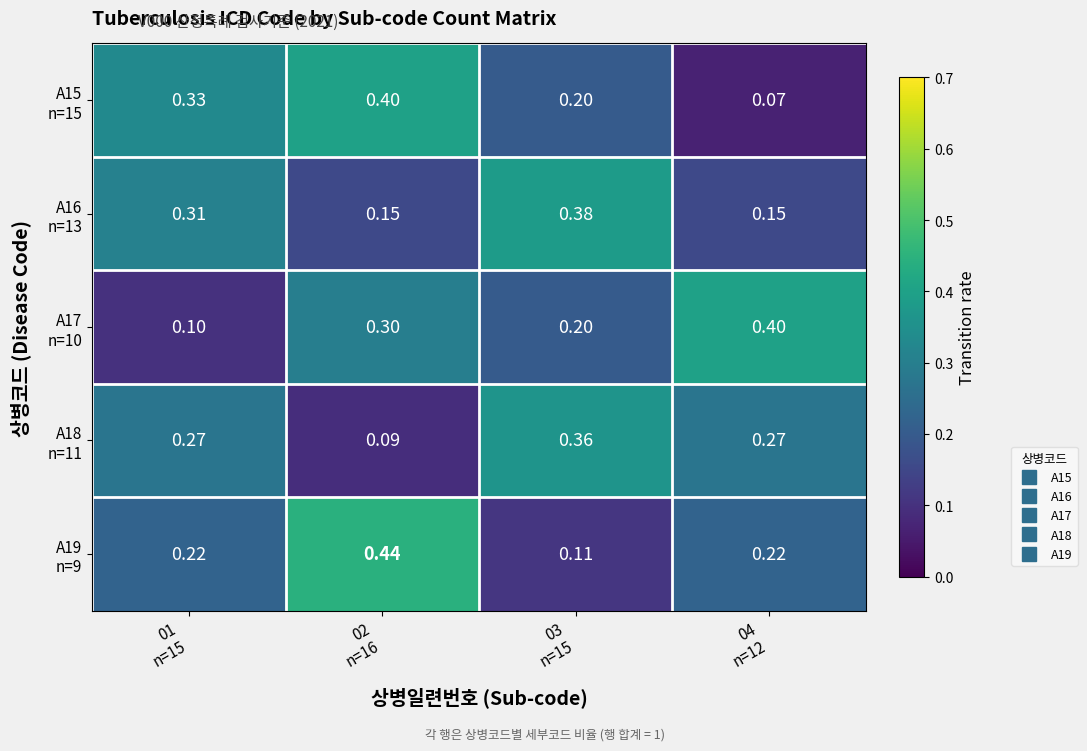

Between 03 n=15 and 04 n=12, which series saw the biggest shift?

A16 n=13